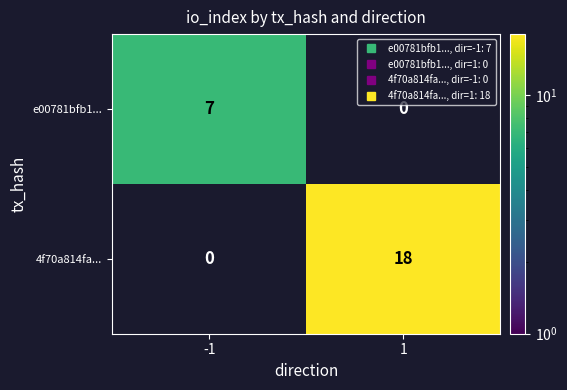

At how many categories does at least one series exceed 15?

1